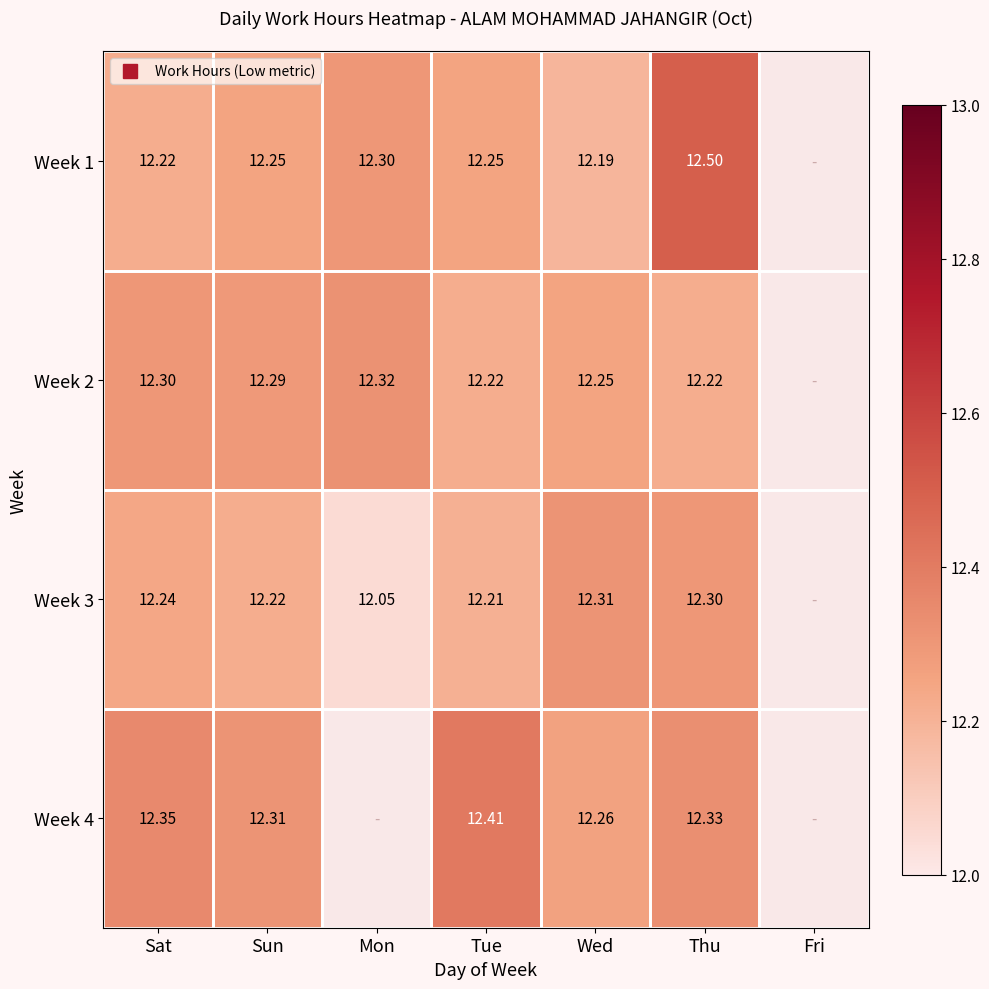

Read the Week 3 value at Wed.

12.3